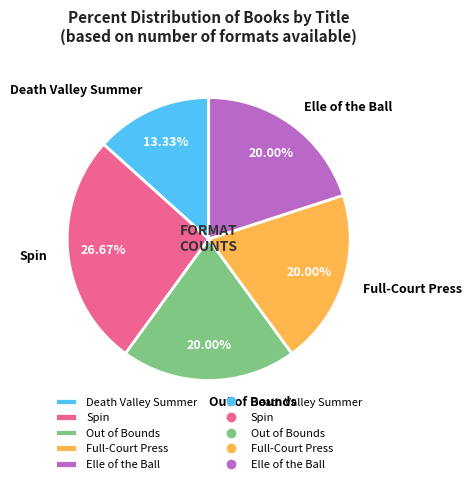

Approximately how many times larger is the value at Death Valley Summer compared to Full-Court Press?

0.7